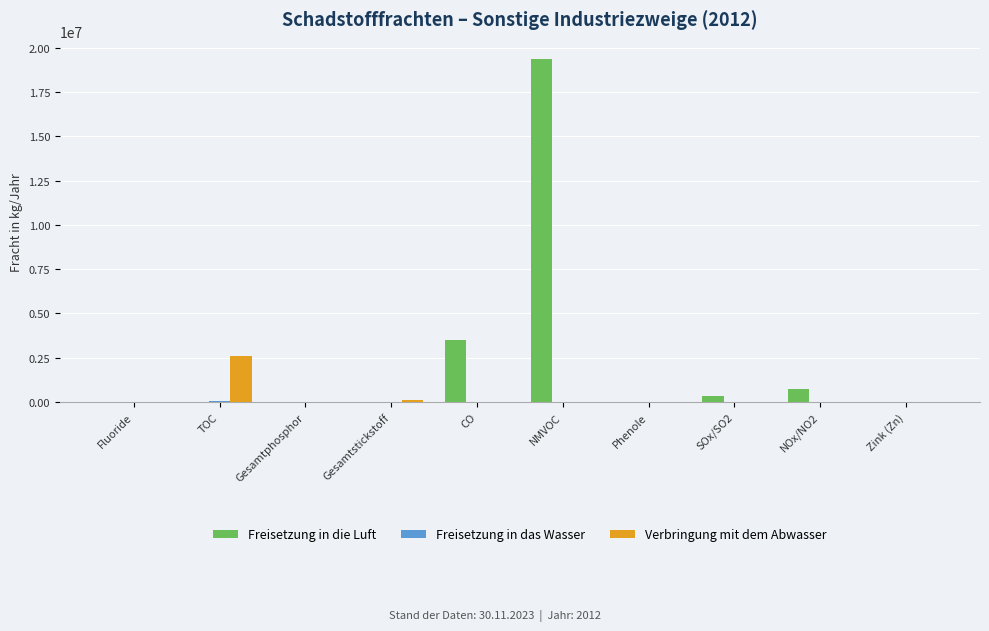

At which category is the sum across all series the highest?

NMVOC